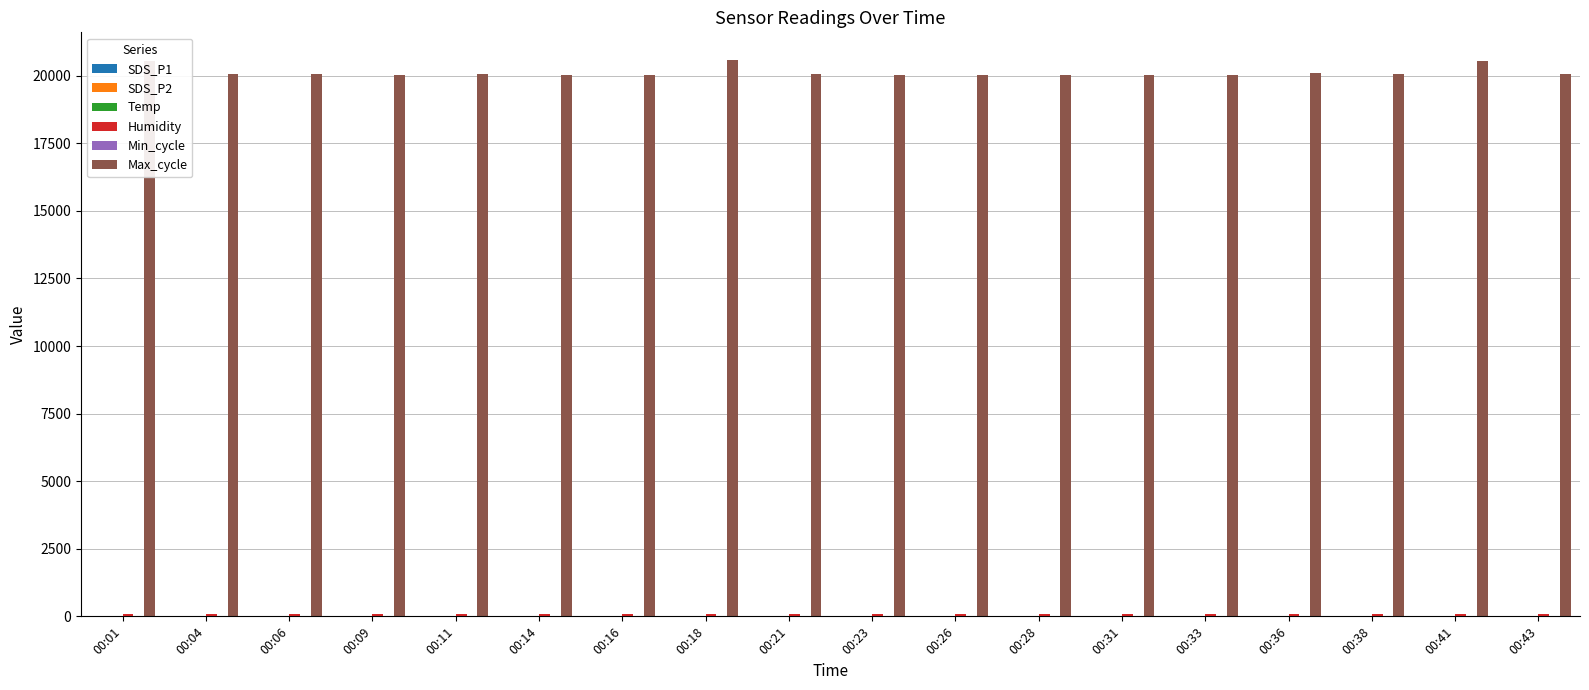

The value of Max_cycle at 00:16 is 20026.0. True or false?

True